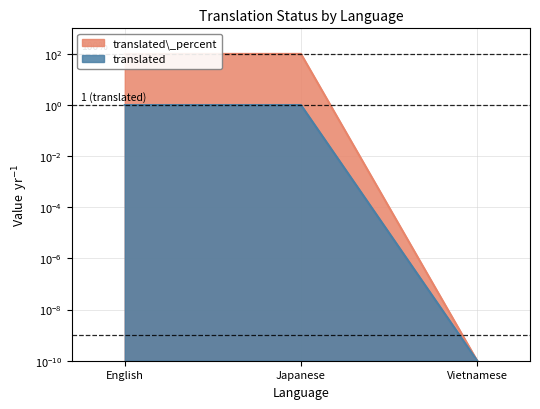

Is the value of translated at Japanese greater than the value of translated_percent at Vietnamese?

Yes